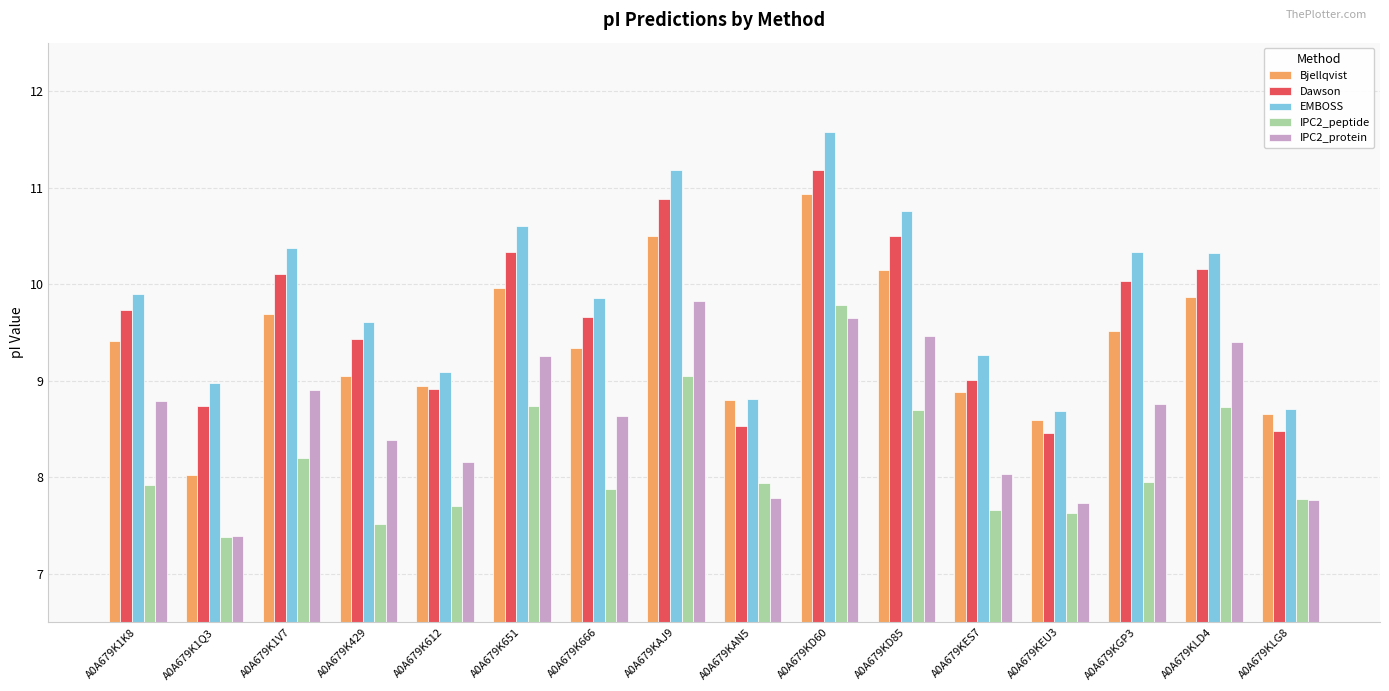

At which label does Bjellqvist reach its minimum?

A0A679K1Q3